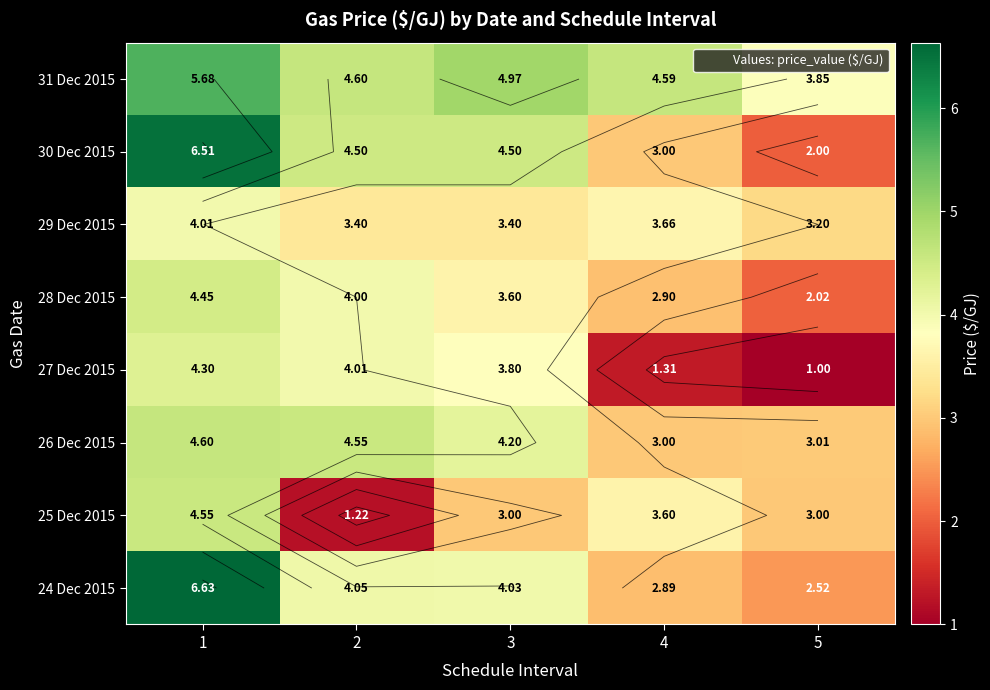

How many data points in 31 Dec 2015 are above 4?

4